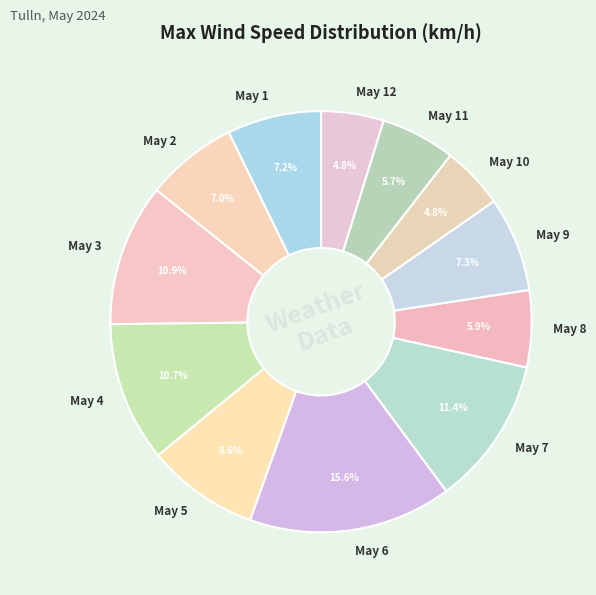

Does May 3 account for over 50% of the chart?

No